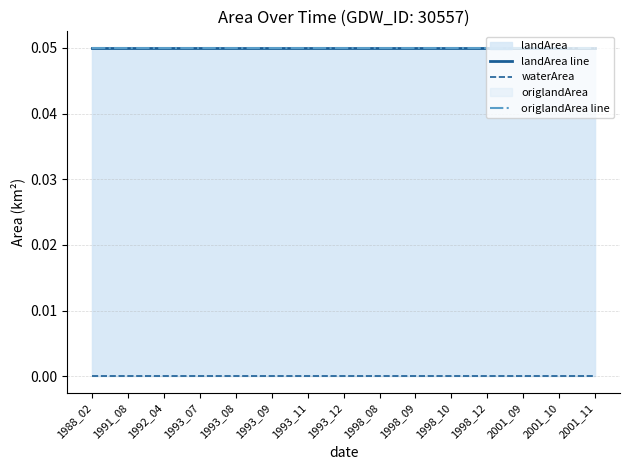

The landArea line series shows 0.1 at 1993_12. True or false?

True